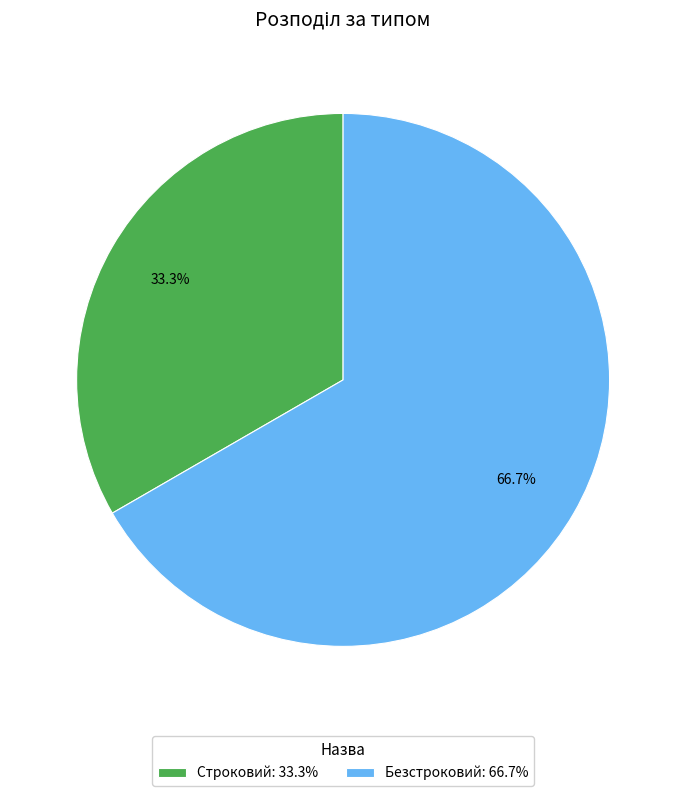

Is it true that Безстроковий is 67% of the pie?

True